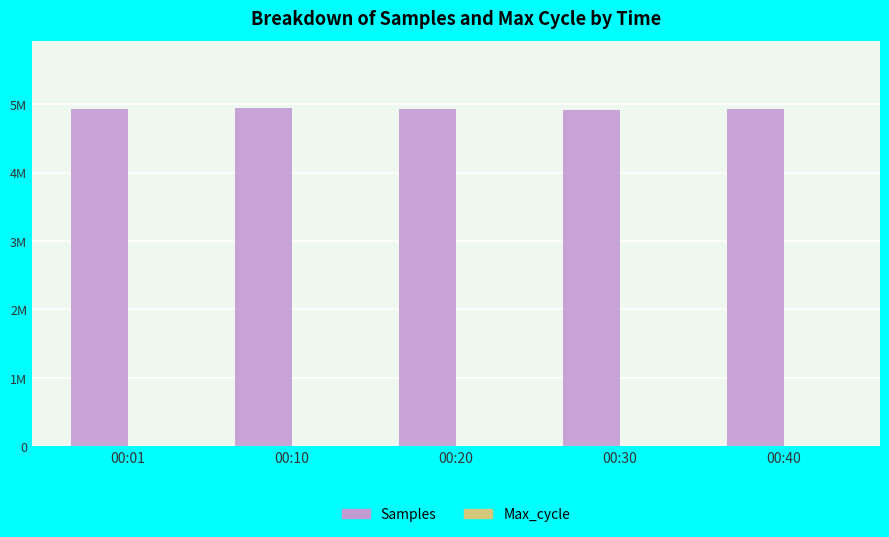

What is the sum of the Samples values at 00:20 and 00:10?

9870667